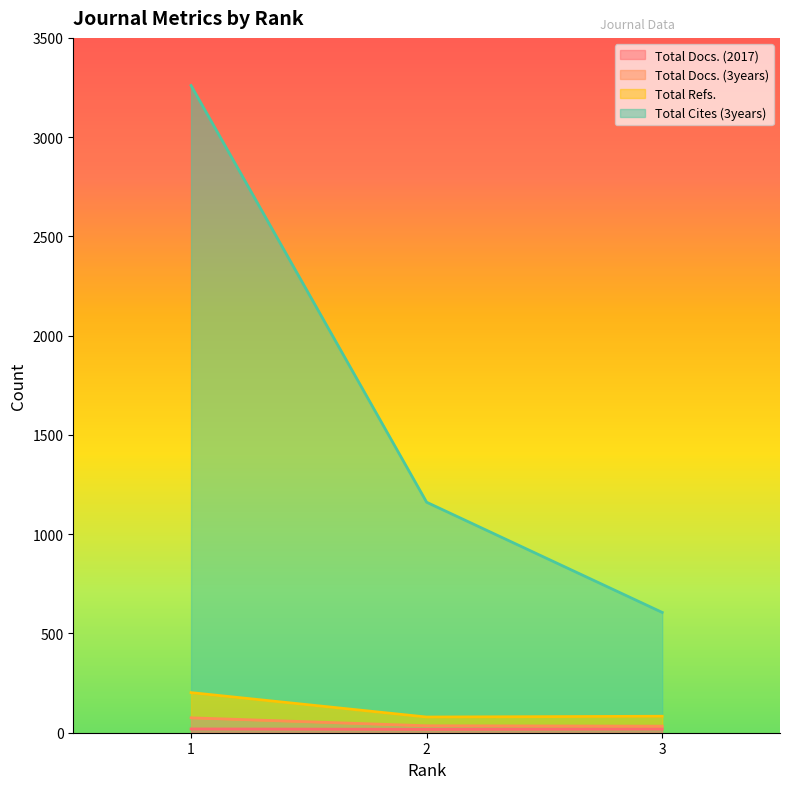

Where does the Total Cites (3years) series first go above 1161?

1